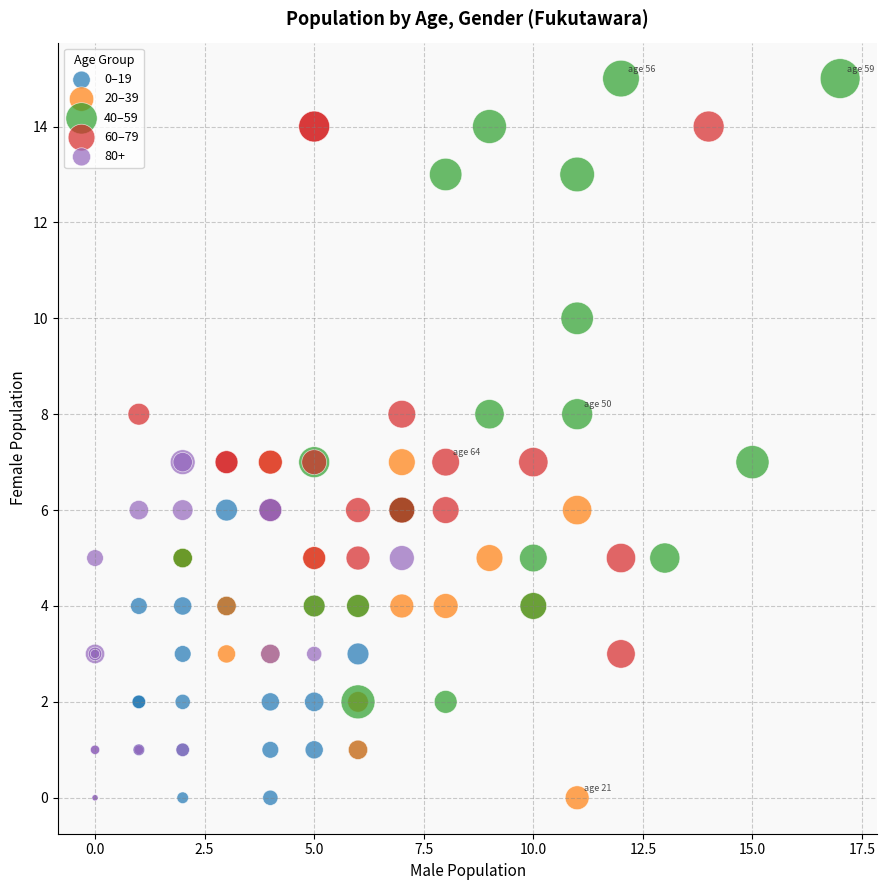

Which series reaches the maximum Y coordinate?

40–59